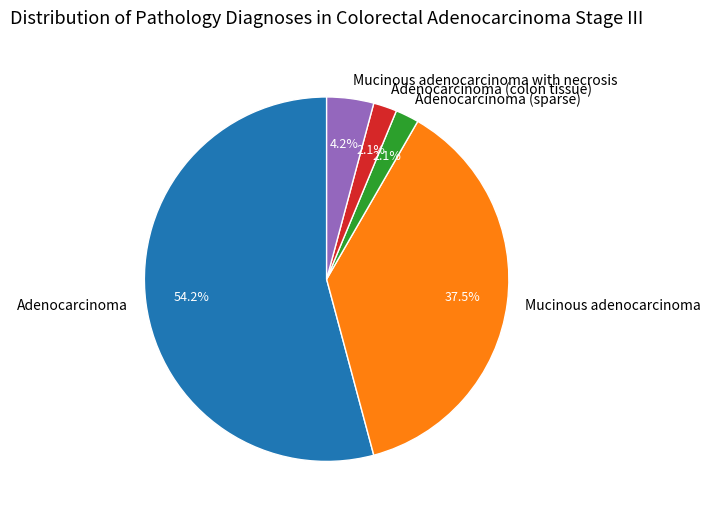

Count the number of slices in the pie.

5